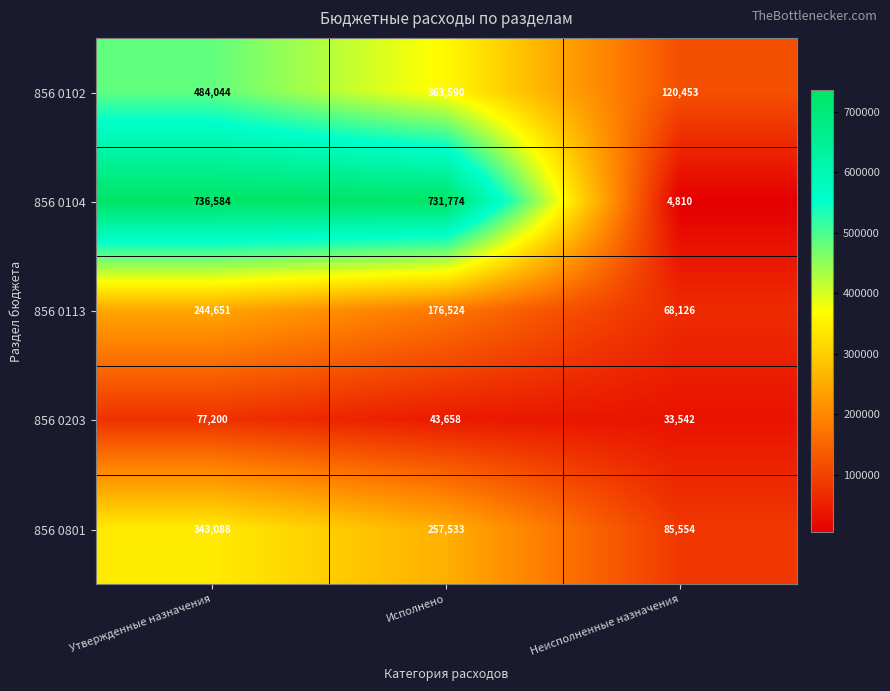

Rank the categories by 856 0801 value from lowest to highest.

Неисполненные назначения, Исполнено, Утвержденные назначения